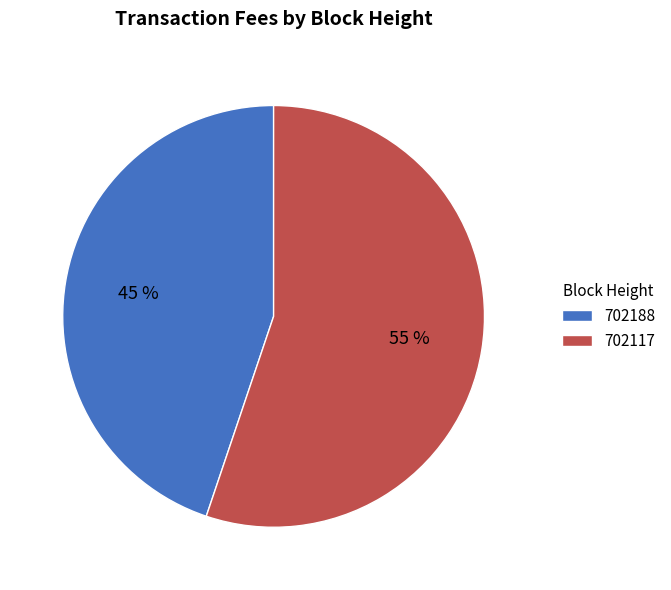

Is it true that 702188 is 30% of the pie?

False